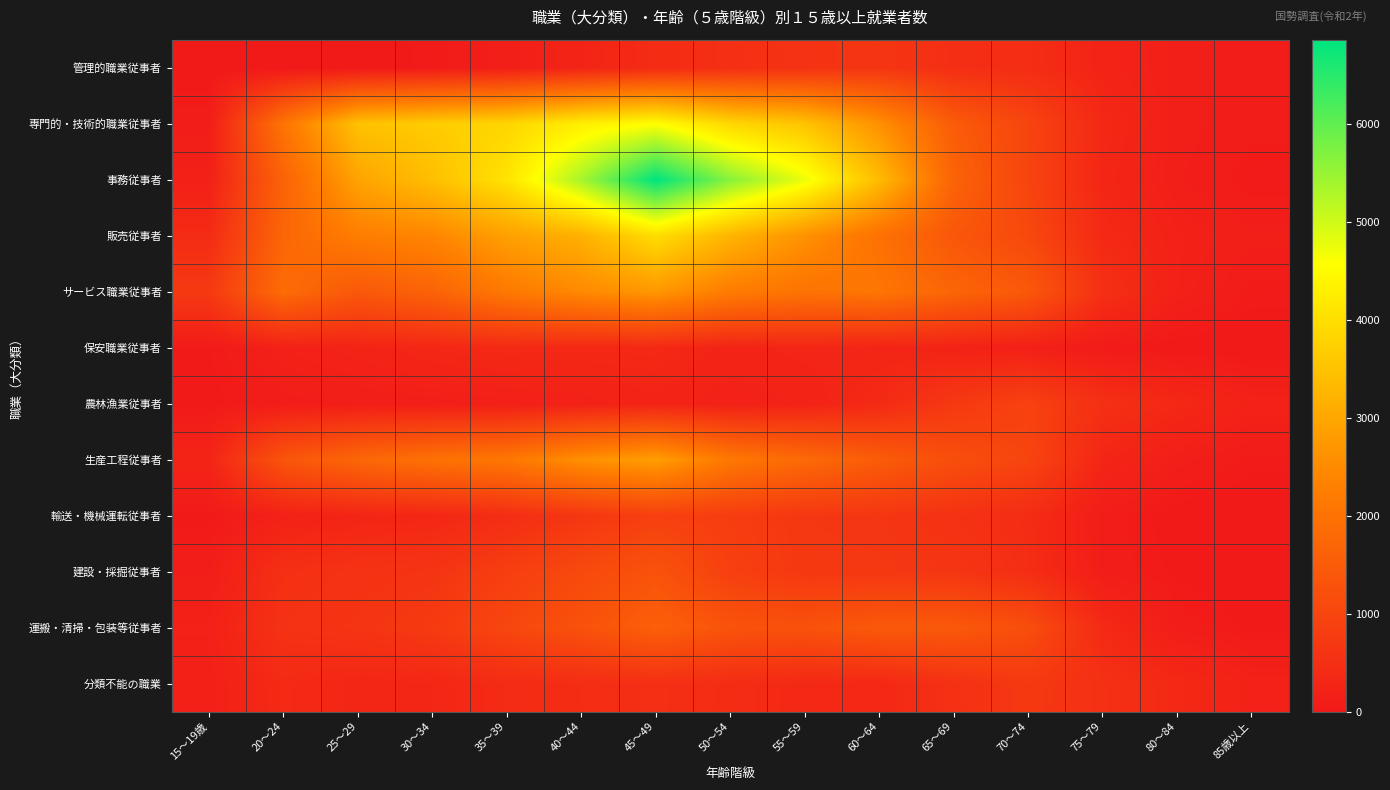

Which series has the largest total across all categories?

事務従事者